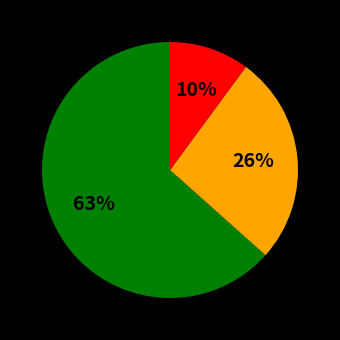

Count the number of slices in the pie.

3